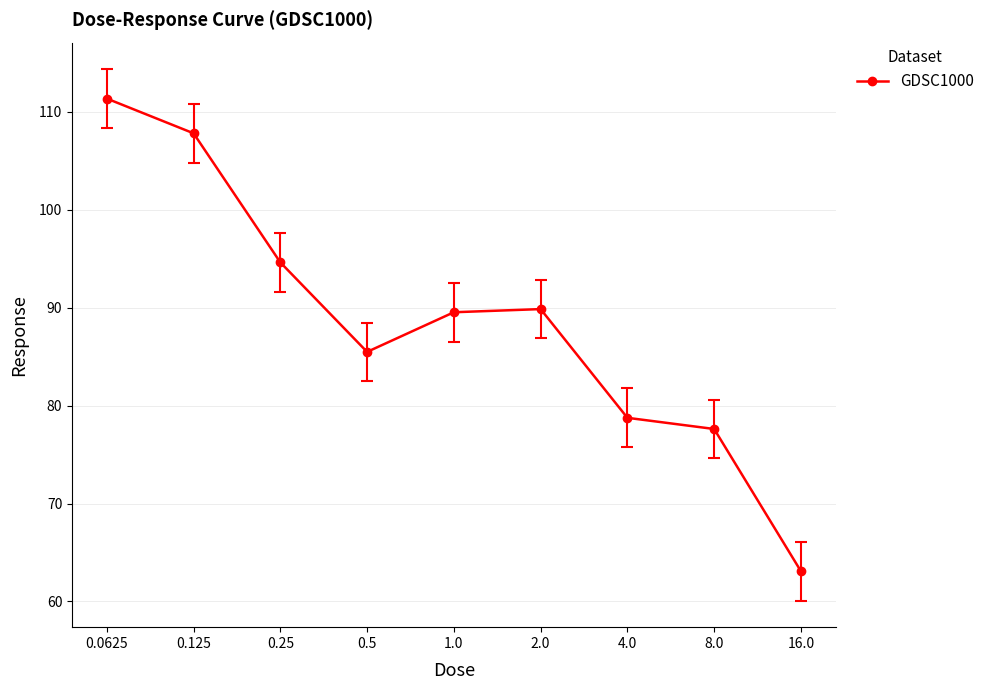

How many data points are above 89?

5